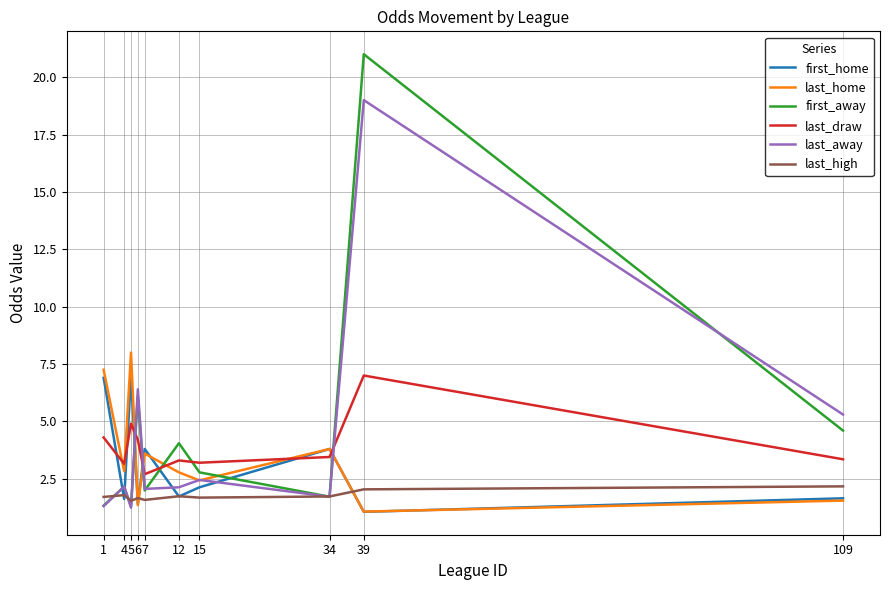

Which series has the largest total across all categories?

first_away